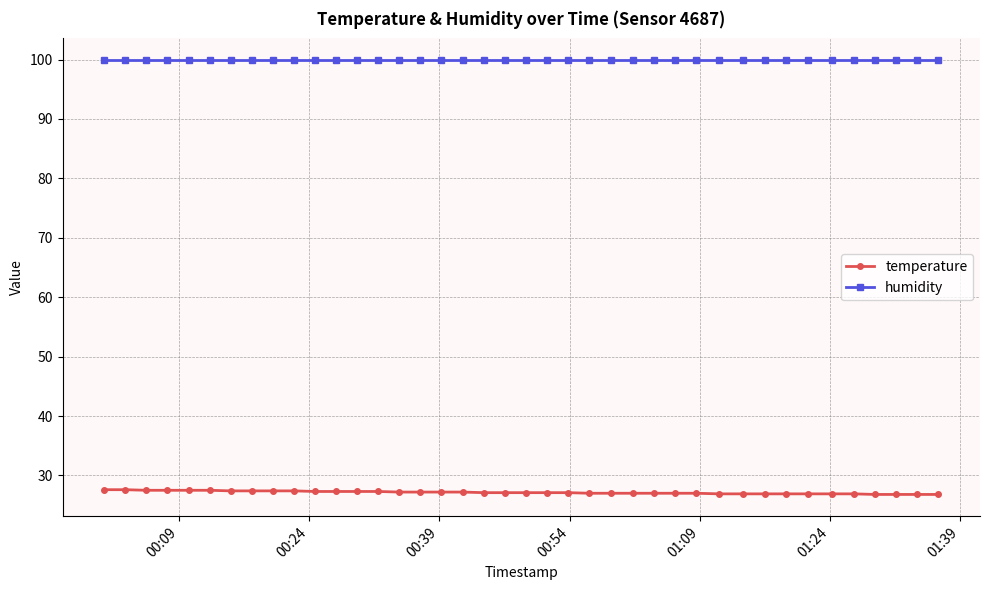

True or false: temperature and humidity cross at least once.

False